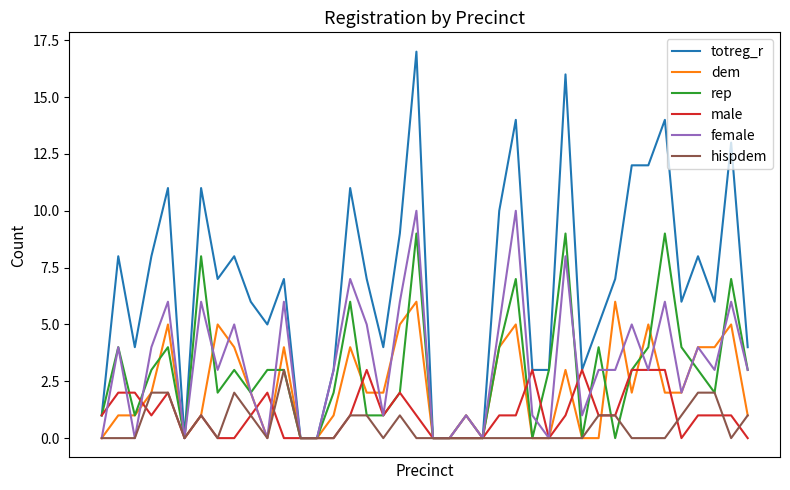

Which series has the largest range (max minus min)?

totreg_r